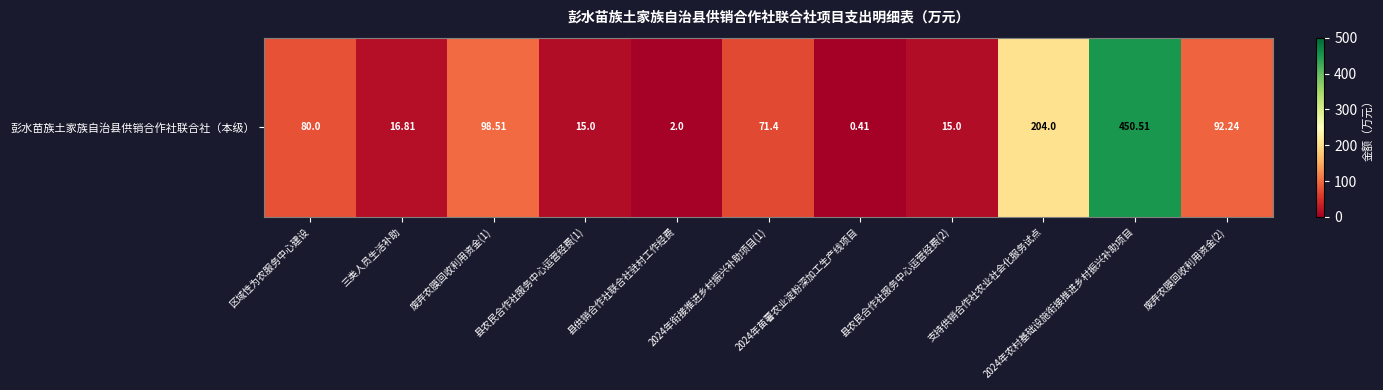

Is it true that the value at 废弃农膜回收利用资金(1) is 156.3?

False